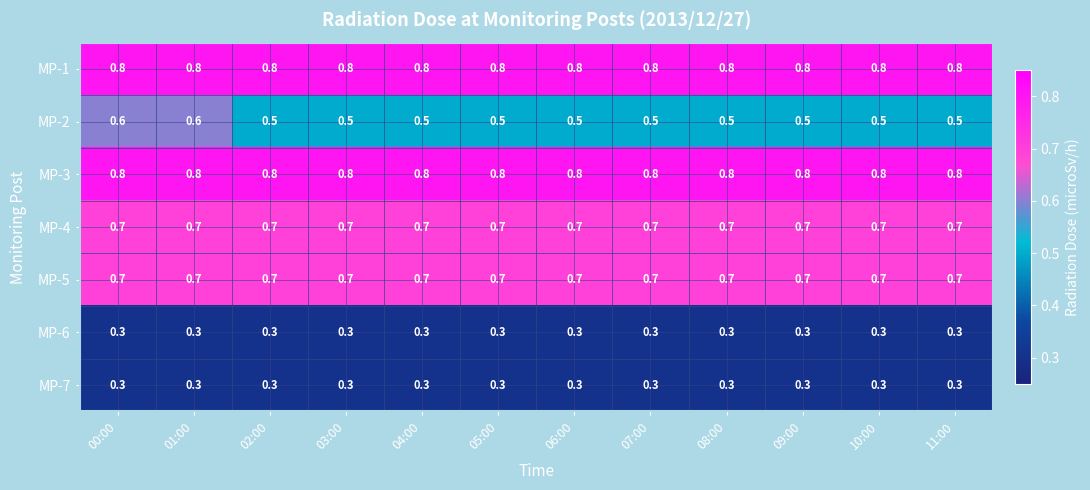

What is the total value across all series at 11:00?

4.1